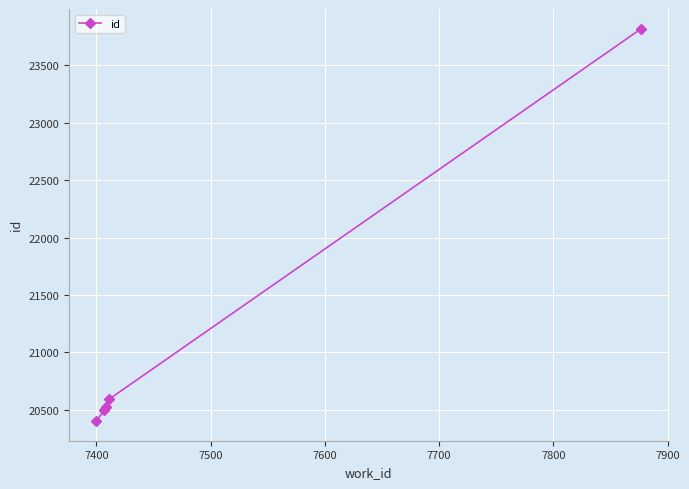

What is the difference between the maximum and minimum values?

3420